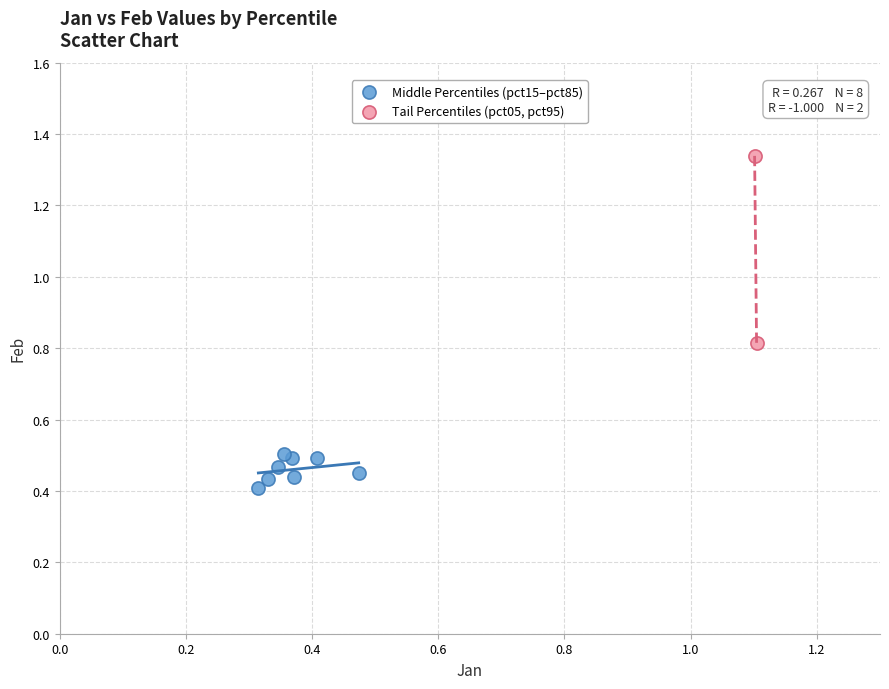

Which series reaches the minimum Y coordinate?

Middle Percentiles (pct15–pct85)